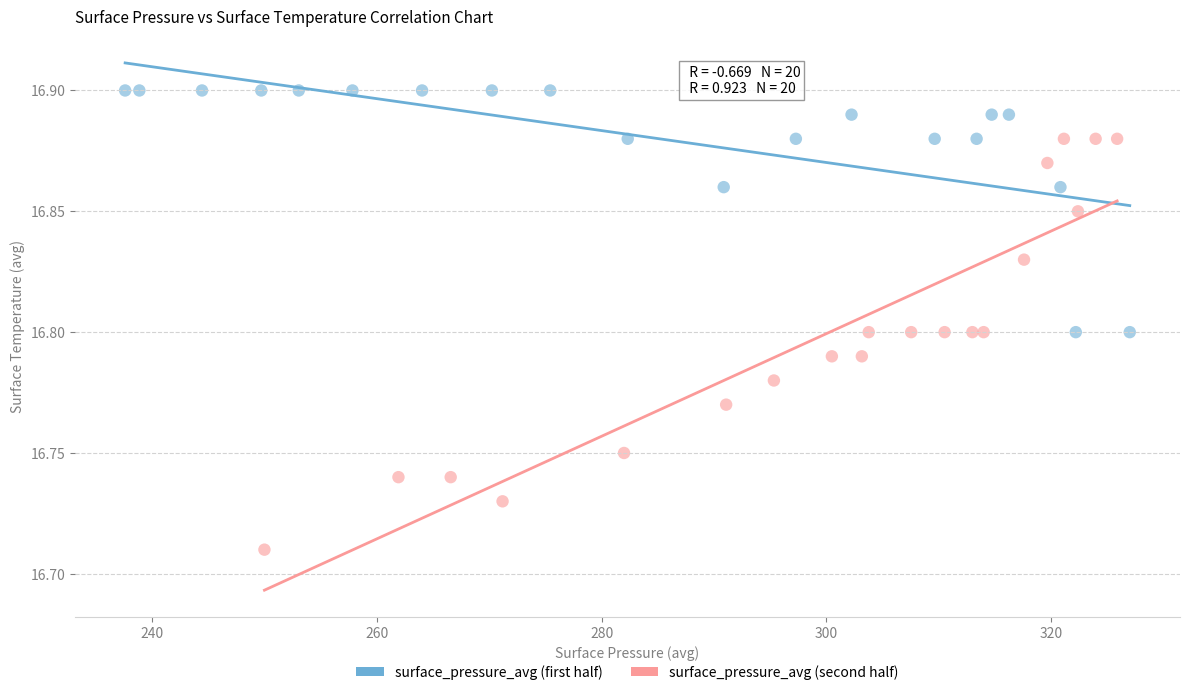

Which series contains the highest Y value?

surface_pressure_avg (first half)